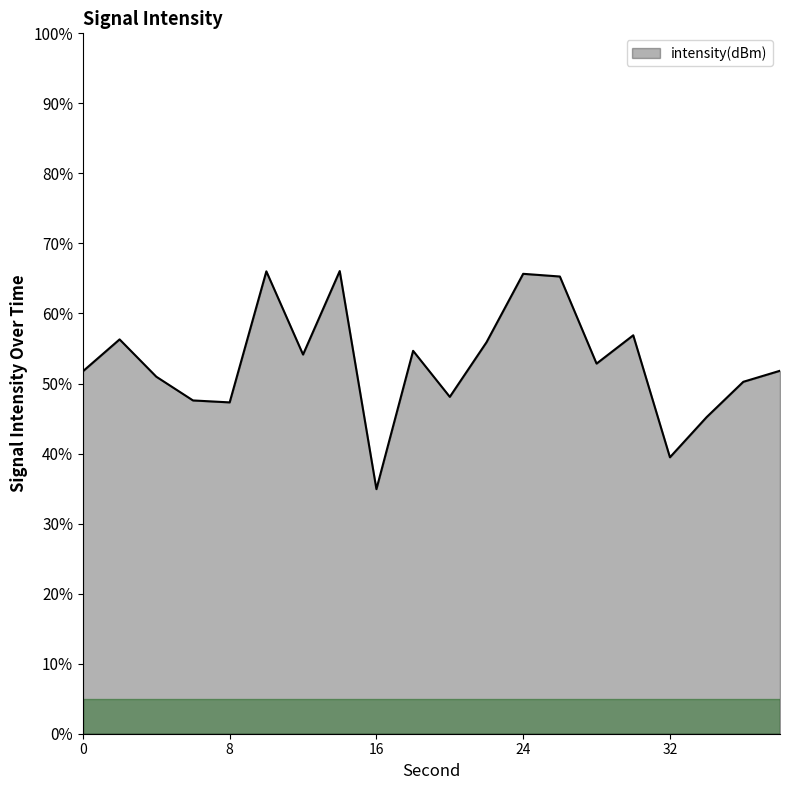

What is the maximum value shown in the chart?

66.1